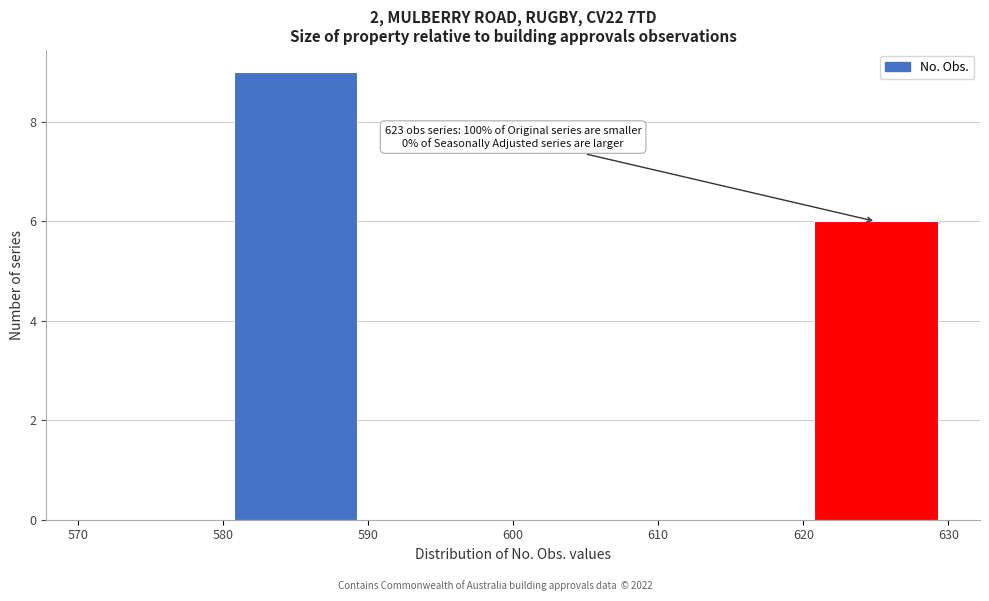

Over which range of the x-axis is the bar tallest?

580 to 590